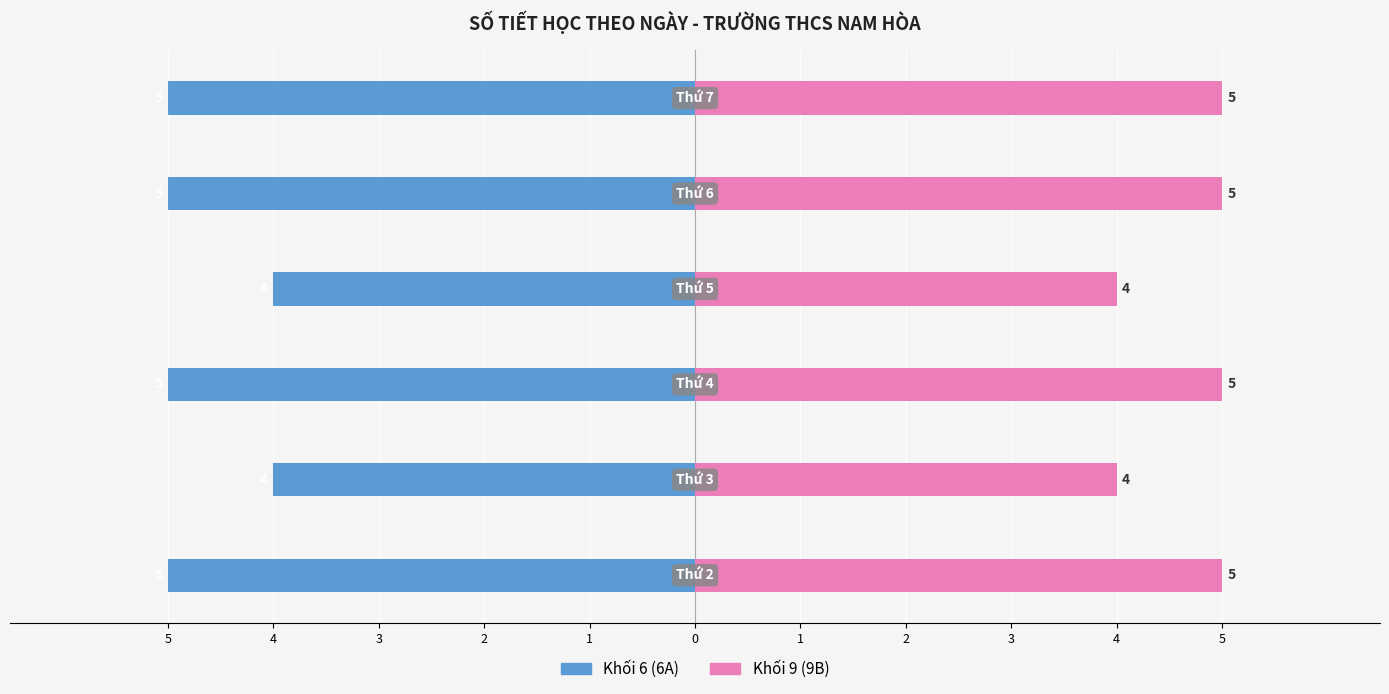

What is the difference between the second highest and minimum values in the Khối 6 (6A) series?

1